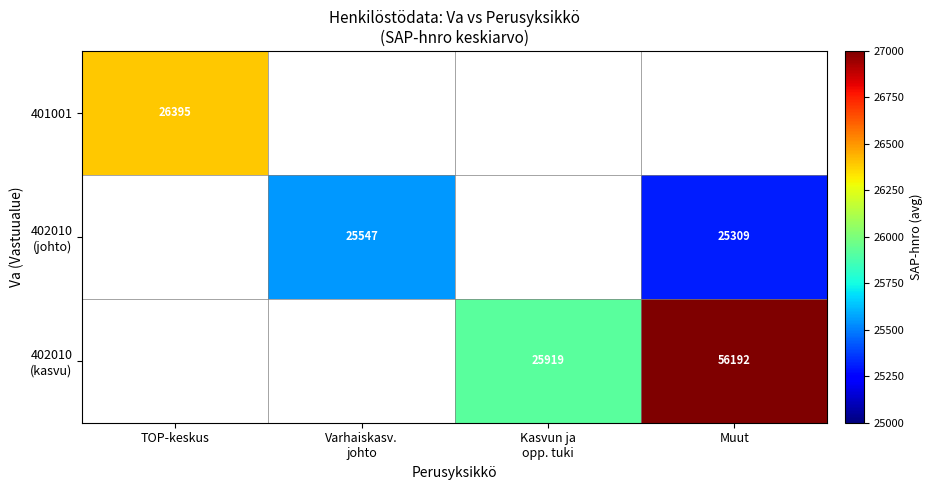

The 402010 (kasvu) series shows 25919.0 at Kasvun ja opp. tuki. True or false?

True